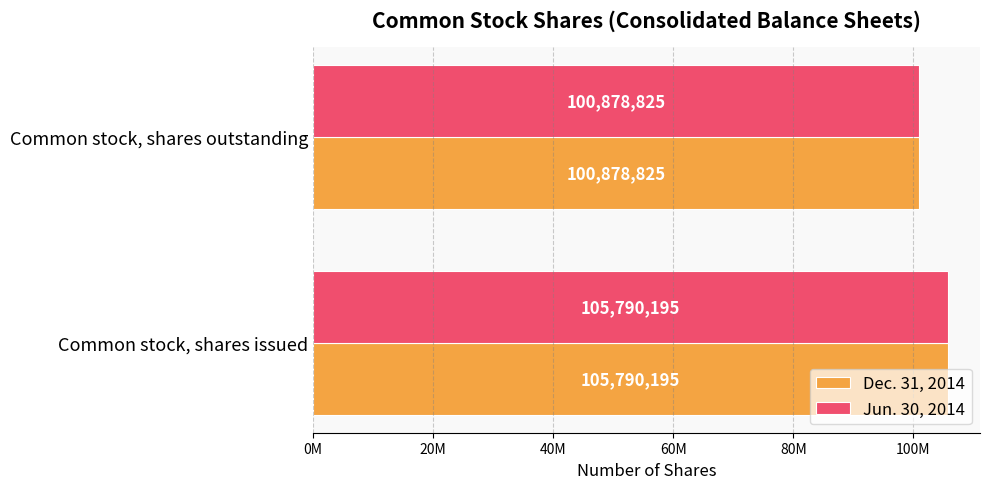

What are all the series names shown in the legend?

Dec. 31, 2014, Jun. 30, 2014